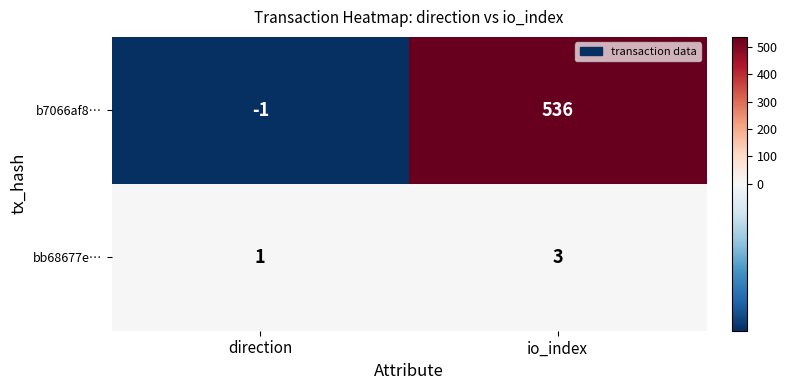

At which label is bb68677e… closest to 2?

direction